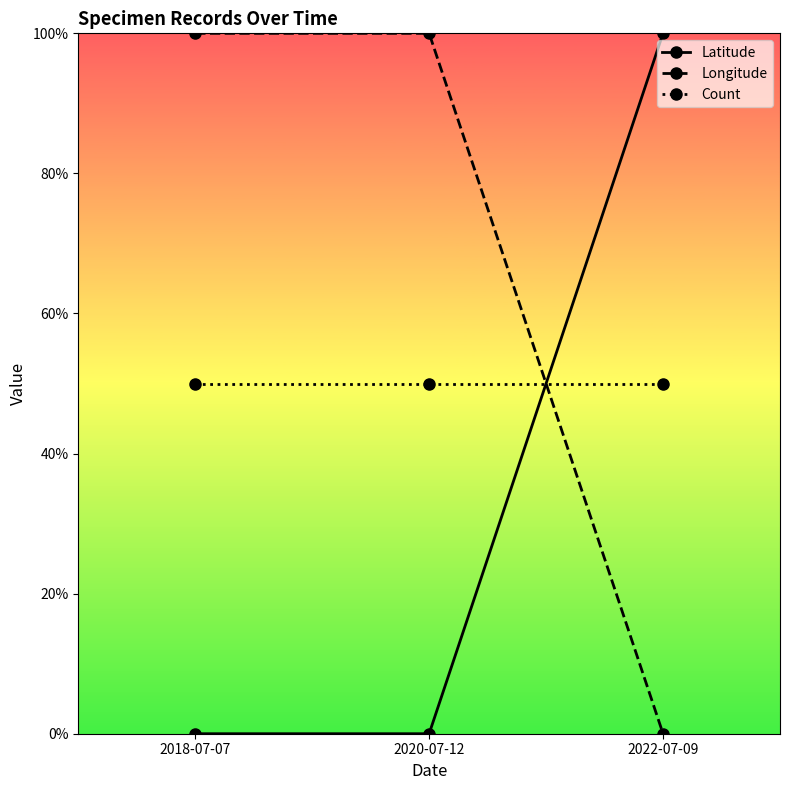

Which series has the largest total across all categories?

Longitude